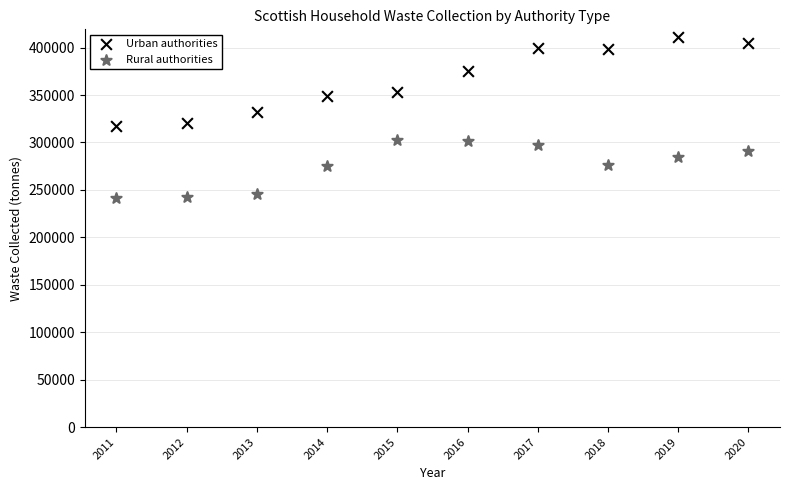

Which series contains the highest Y value?

Urban authorities